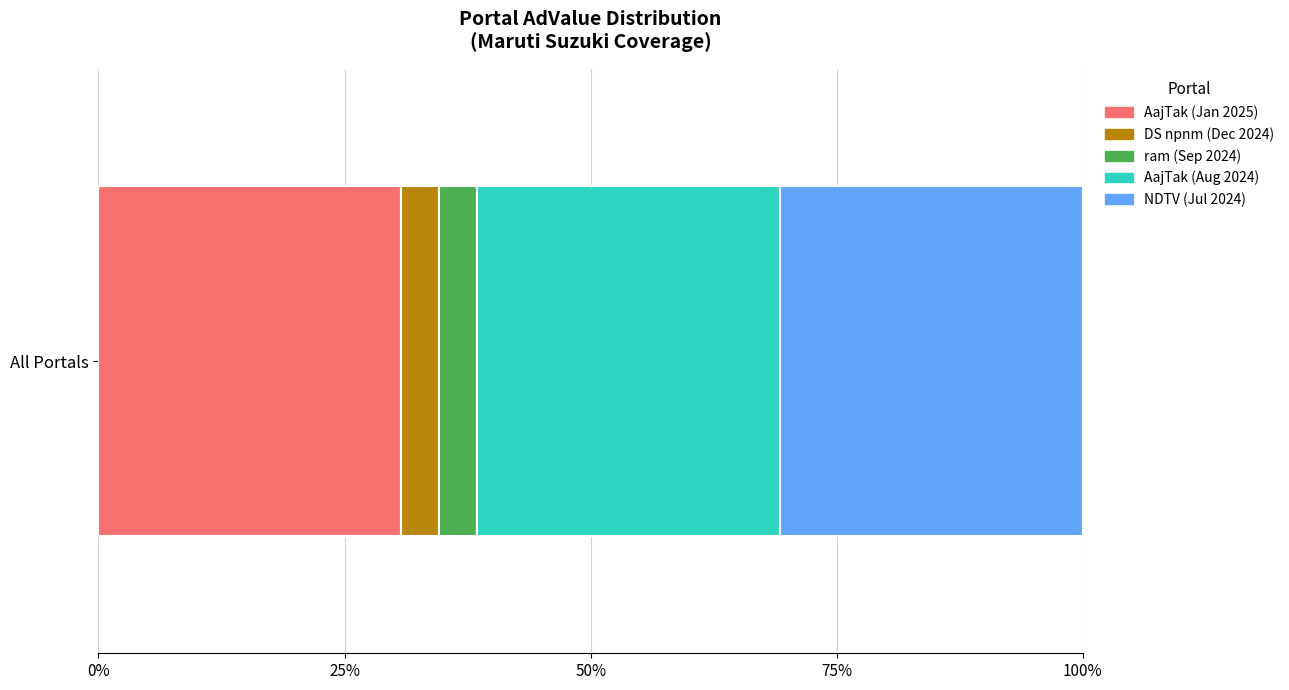

Reading left to right, what are all the values shown in this chart?

80000	10000	10000	80000	80000